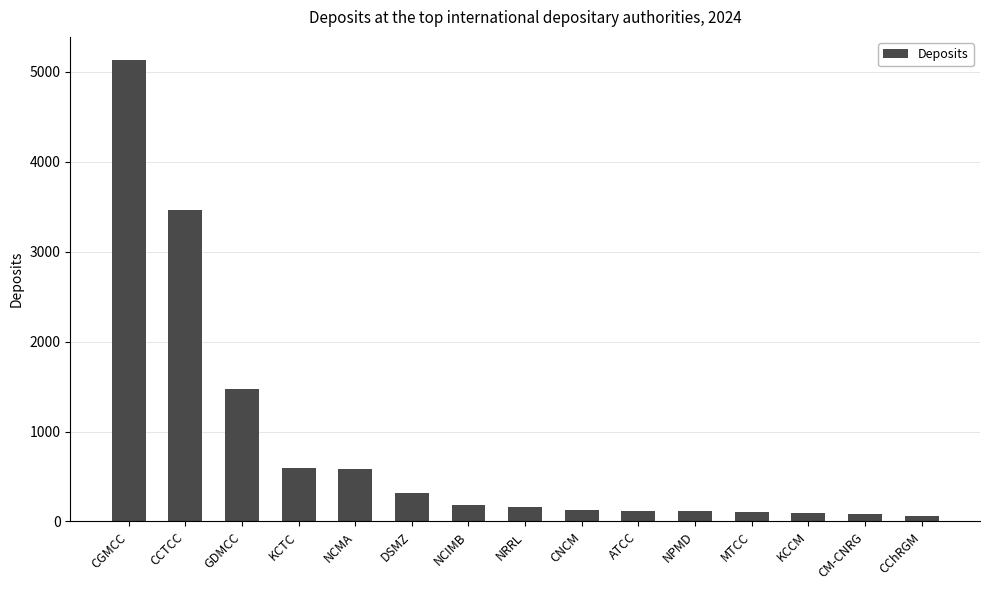

What position from the right is KCCM?

3